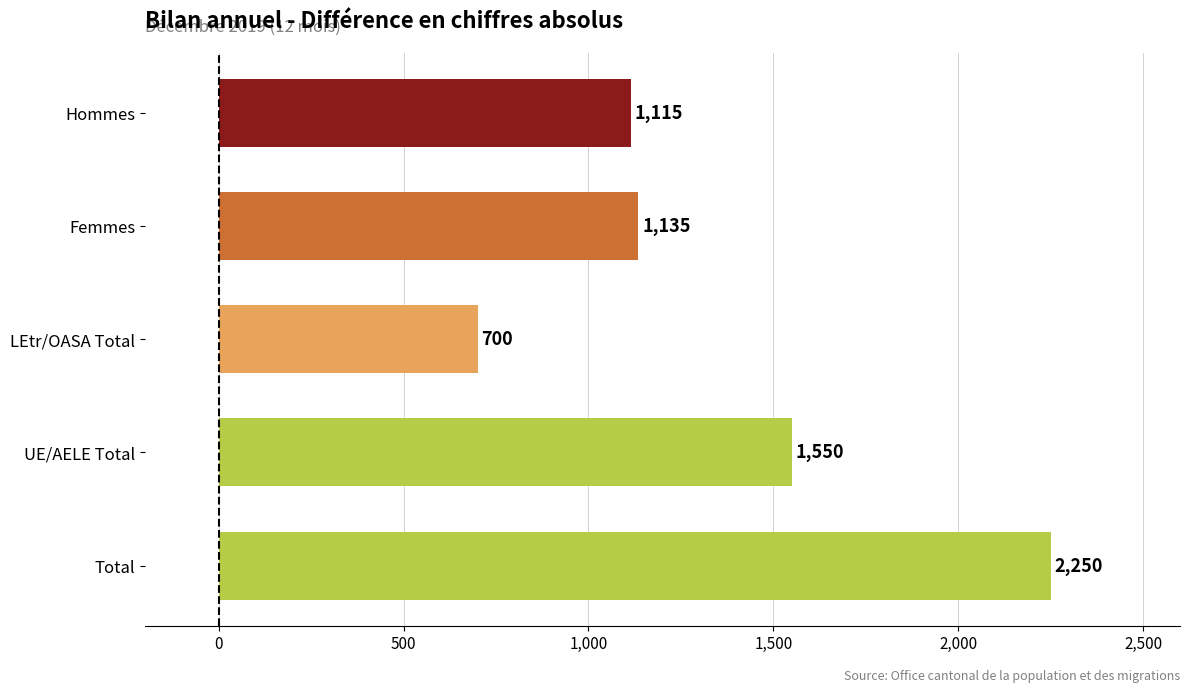

What is the maximum value shown in the chart?

2250